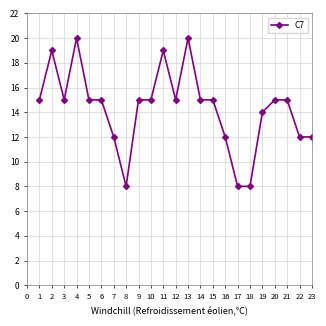

What is the difference between the second highest and second lowest values?

14